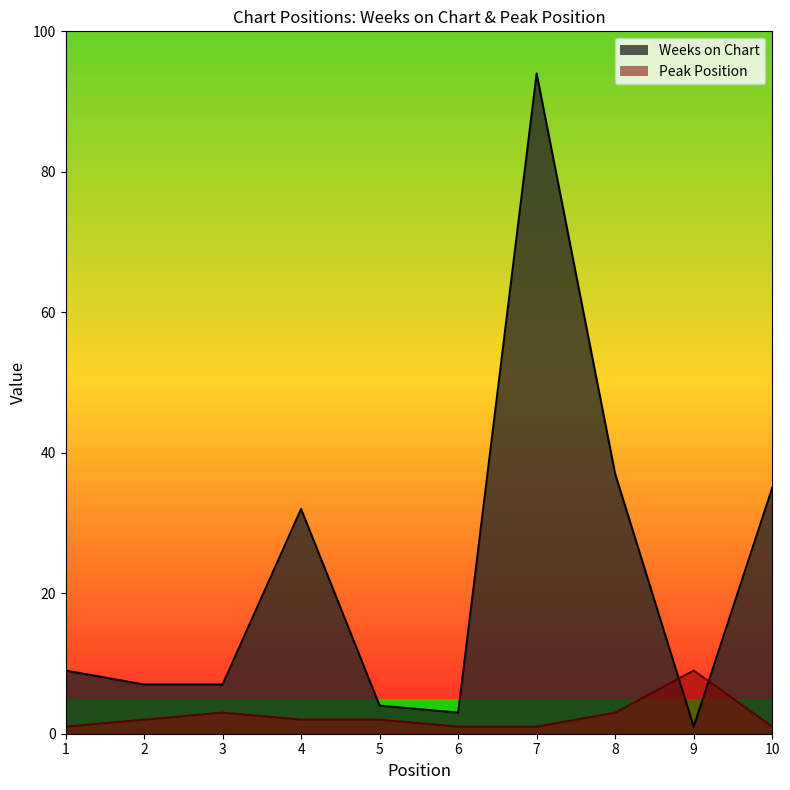

How many lines are shown in the chart?

2